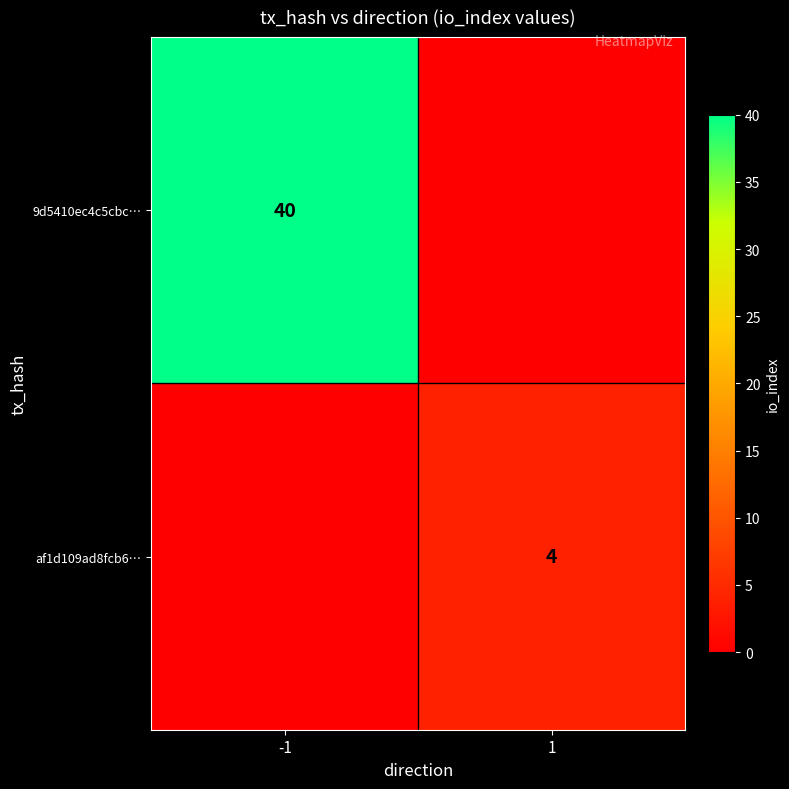

Is it true that af1d109ad8fcb6… equals 6 at 1?

False